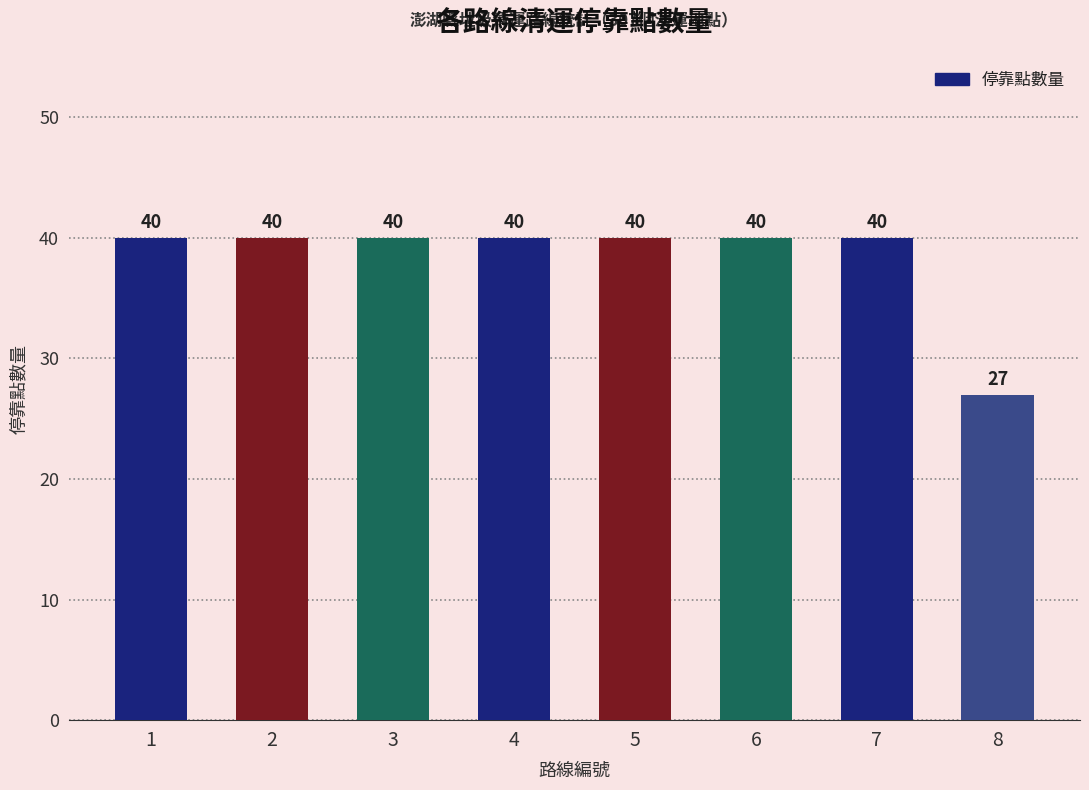

Reading left to right, transcribe all the data shown in this chart.

1=40	2=40	3=40	4=40	5=40	6=40	7=40	8=27